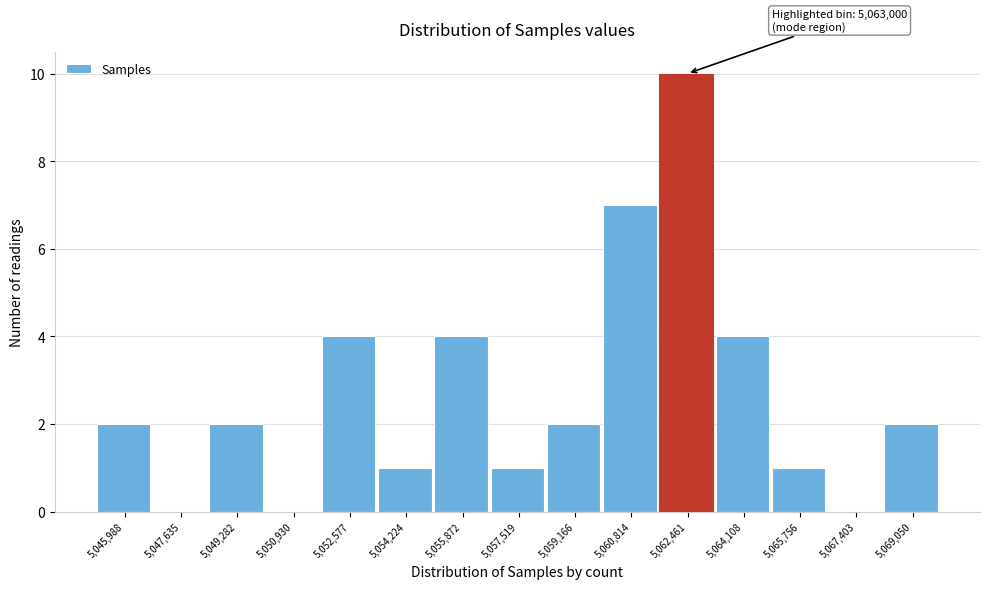

Reading left to right, what are all the values shown in this chart?

5,045,988=2	5,047,635=0	5,049,282=2	5,050,930=0	5,052,577=4	5,054,224=1	5,055,872=4	5,057,519=1	5,059,166=2	5,060,814=7	5,062,461=10	5,064,108=4	5,065,756=1	5,067,403=0	5,069,050=2